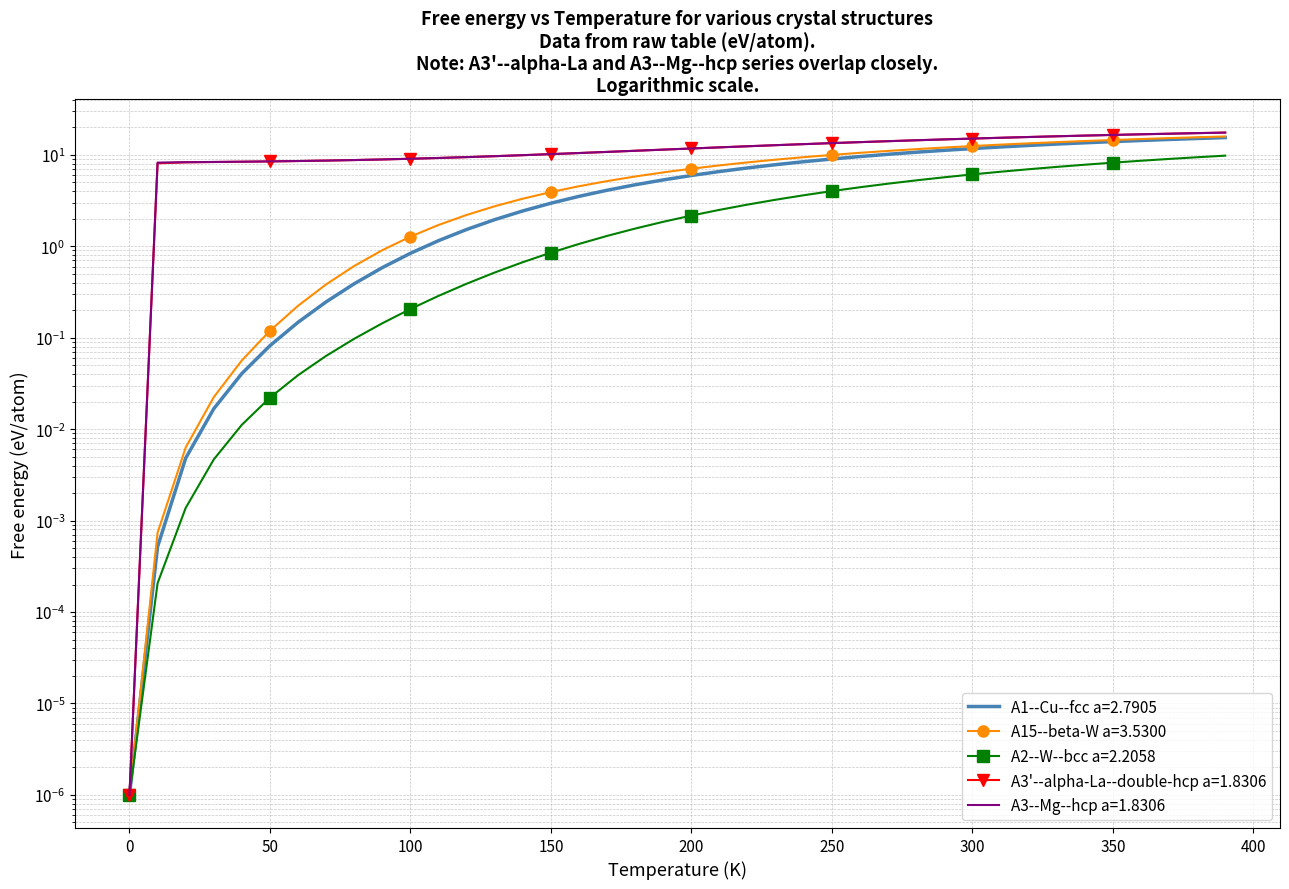

True or false: A15--beta-W a=3.5300 and A3'--alpha-La--double-hcp a=1.8306 intersect in this chart.

False